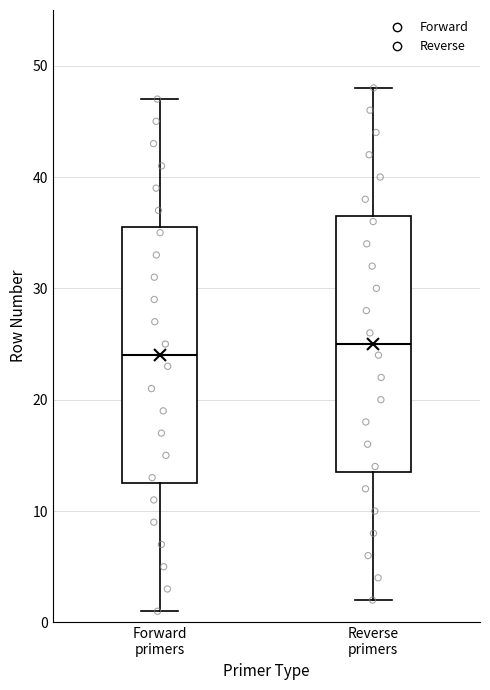

Which box's median line is the lowest?

Forward primers